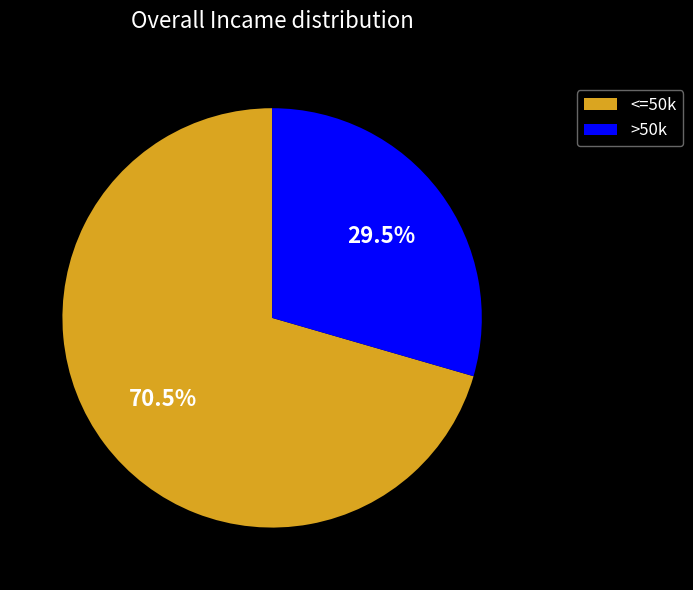

How many slices are in this pie chart?

2